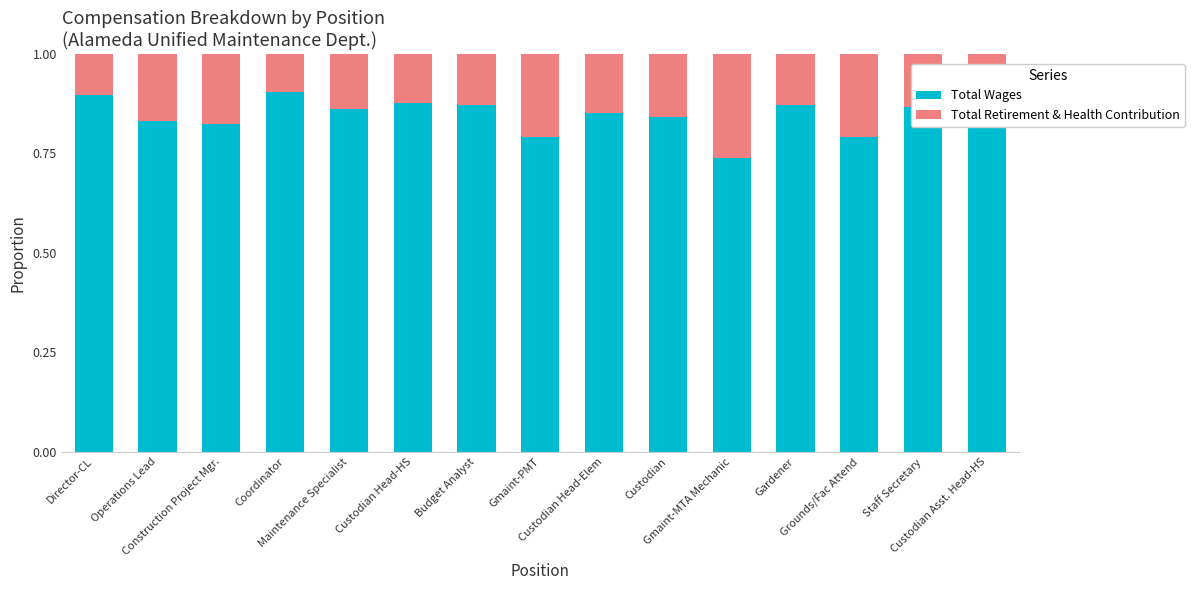

How many Total Wages values are between 0 and 1?

15